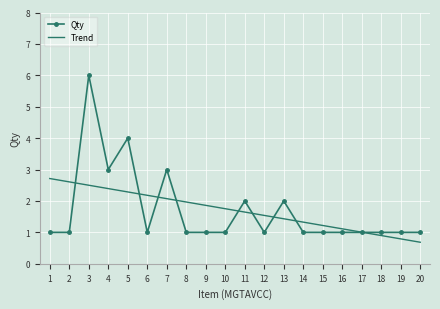

What is the sum of all values?

34